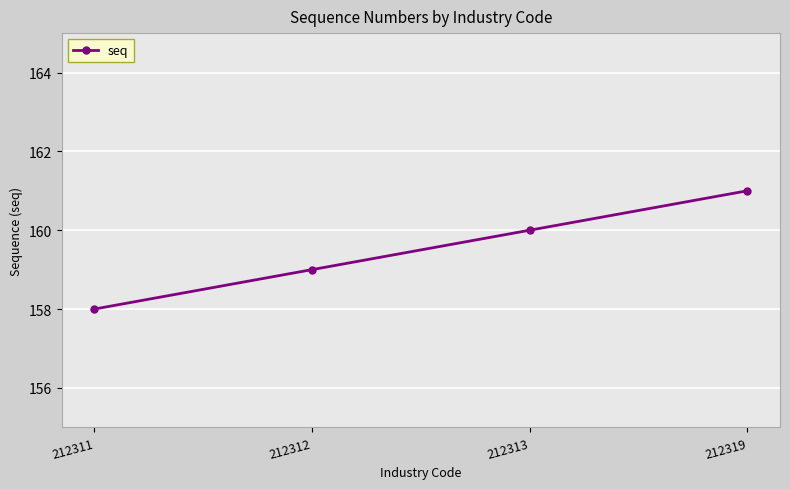

List the labels in order of value, largest first.

212319, 212313, 212312, 212311